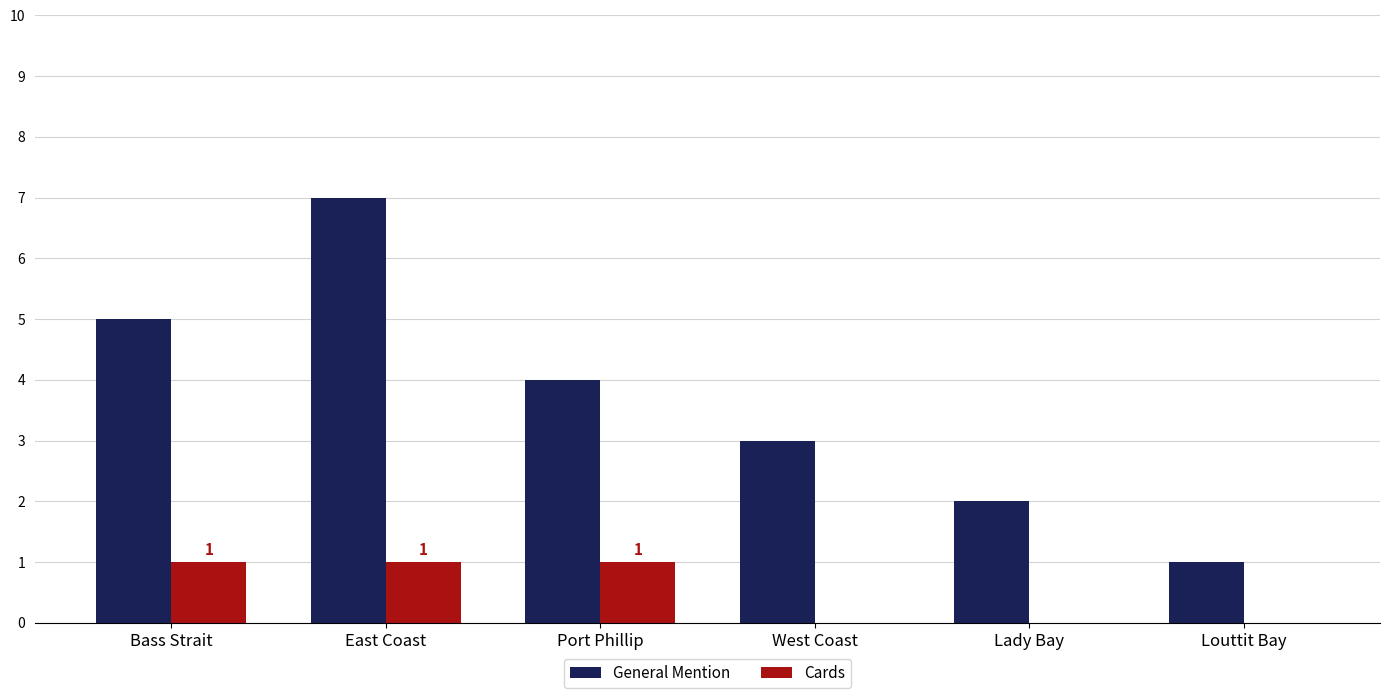

True or false: General Mention has a value of 12 at East Coast.

False